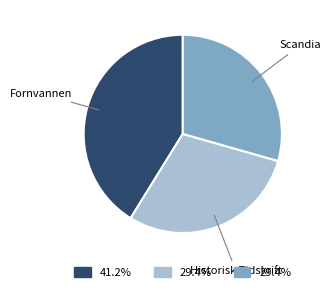

The Scandia slice represents 29% of the pie. True or false?

True